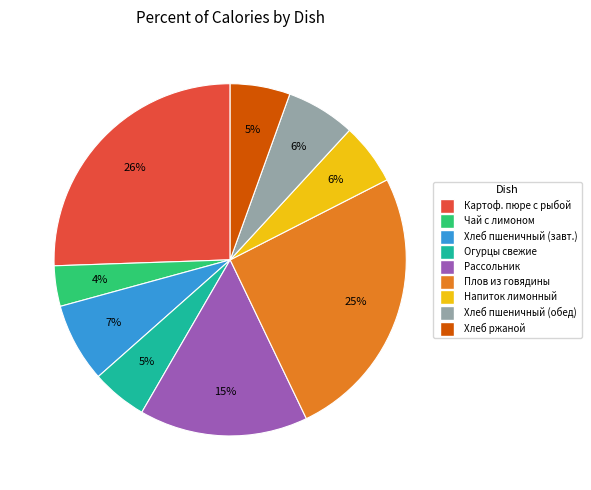

To the nearest percent, what is the difference between the largest and smallest slice percentages?

22%